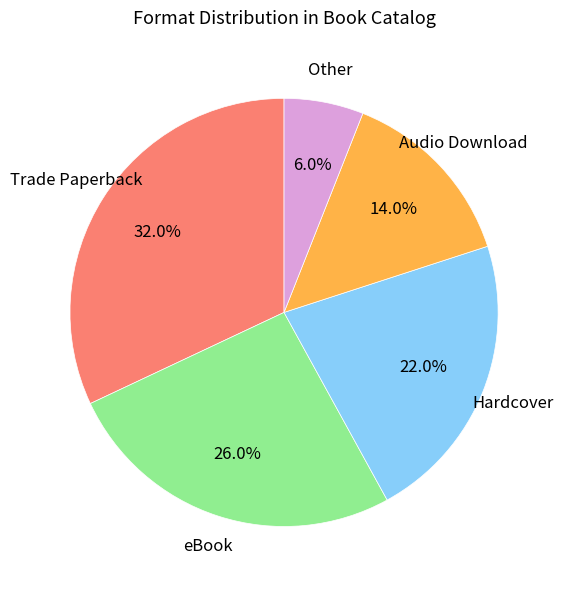

Which slice is the largest?

Trade Paperback